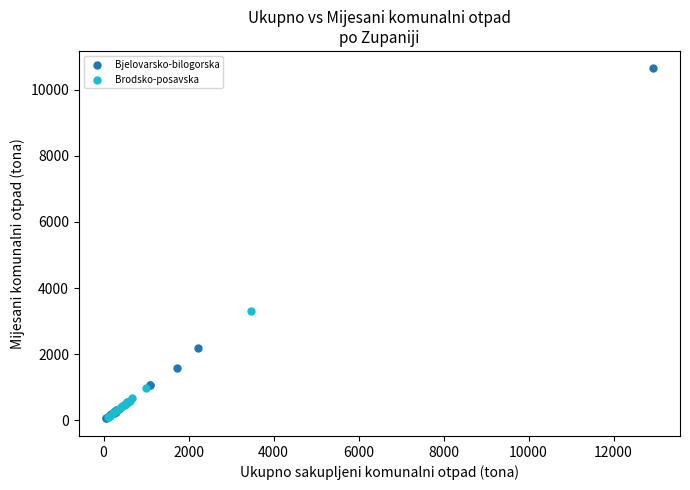

Which series has the largest Y range (max minus min)?

Bjelovarsko-bilogorska